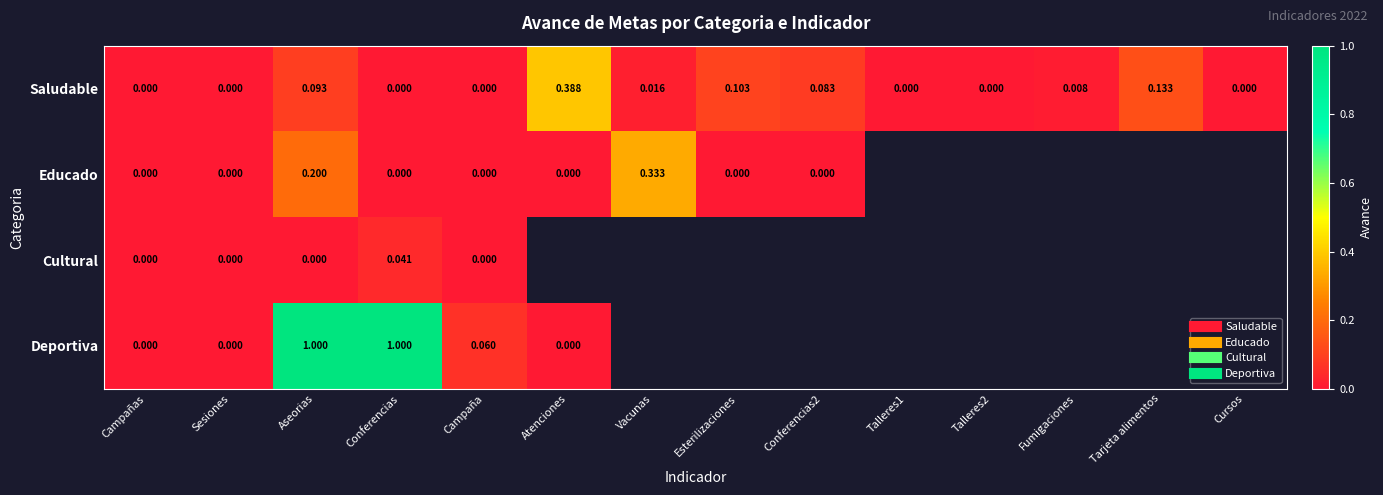

Between Conferencias and Aseorias, which is larger?

Aseorias